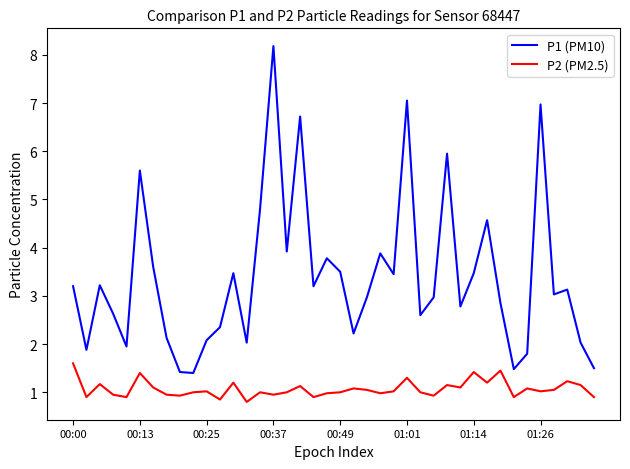

List the series in order of their peak value, highest first.

P1 (PM10), P2 (PM2.5)